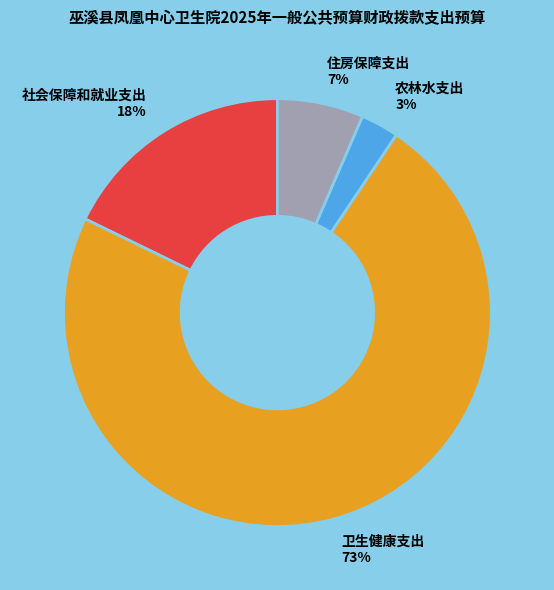

The 卫生健康支出 slice represents 73% of the pie. True or false?

True